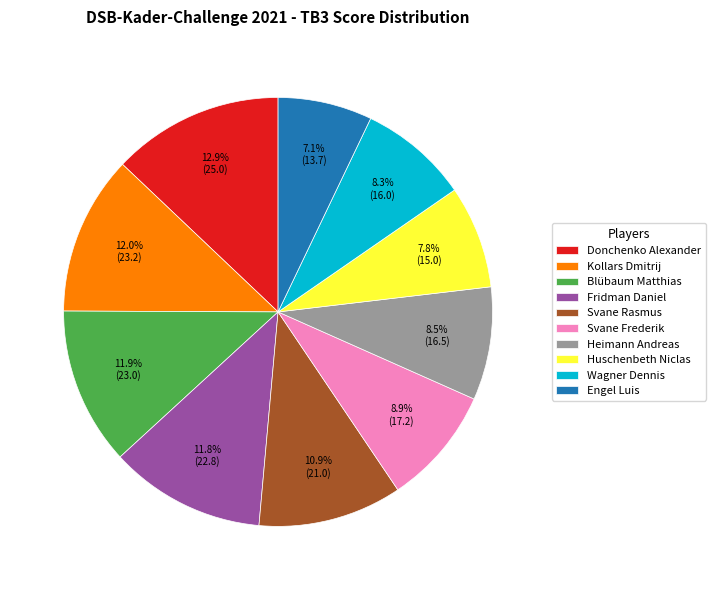

How many segments does this pie chart have?

10